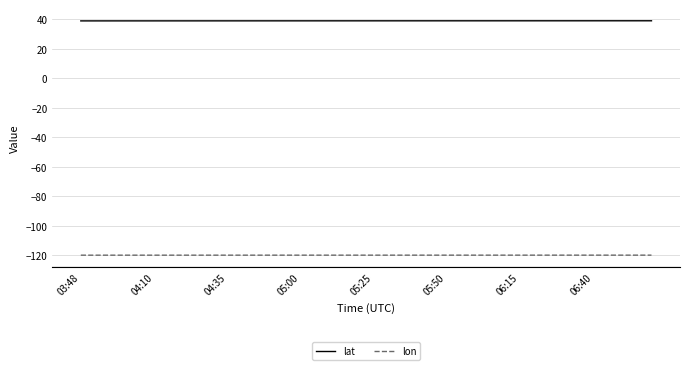

Which series has the largest total across all categories?

lat